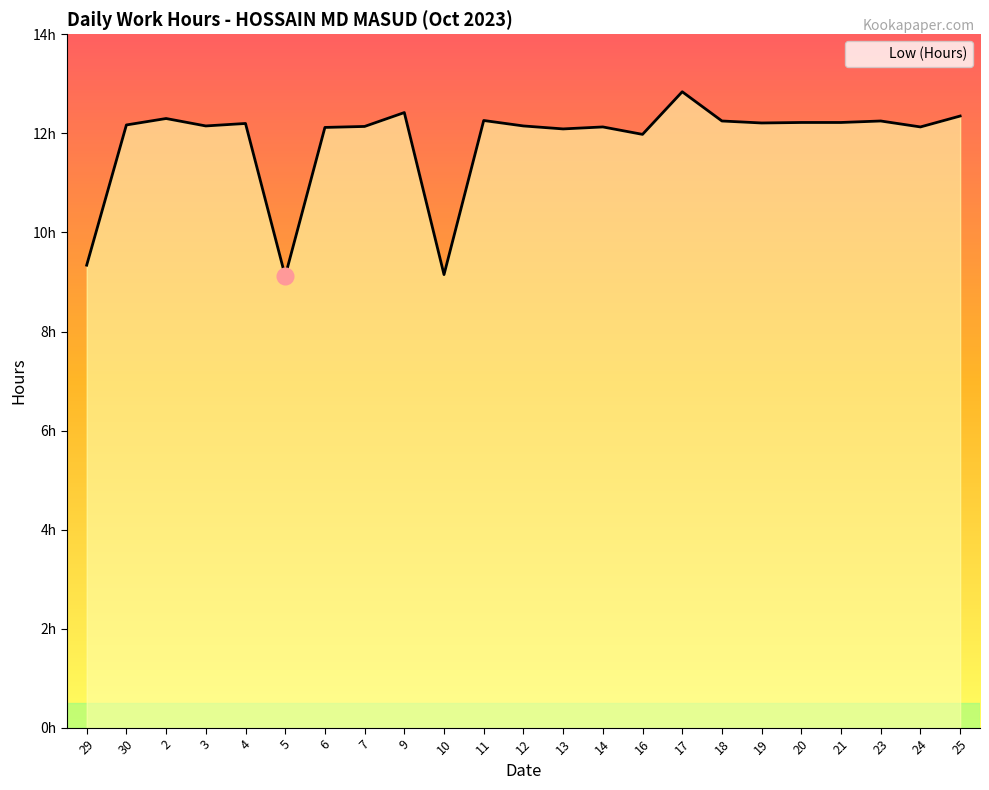

Is this an area chart (filled region under the line)?

Yes